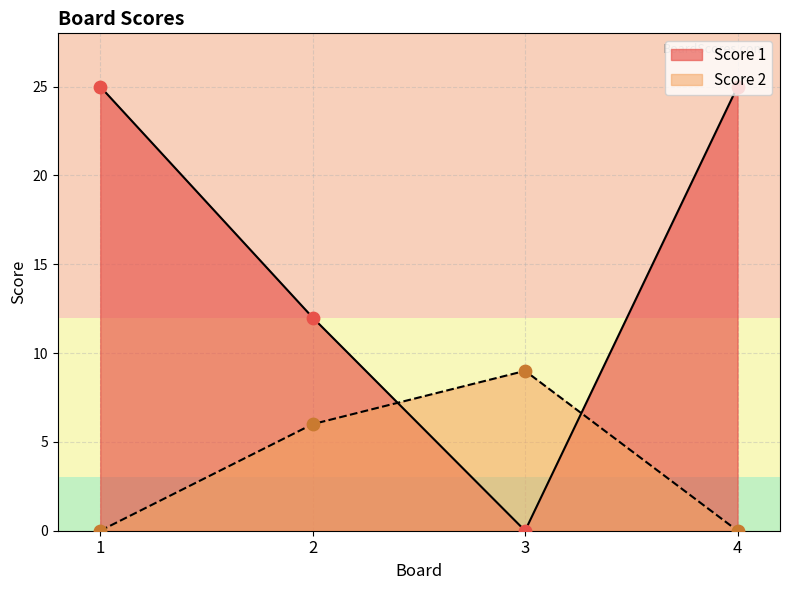

What are all the series names shown in the legend?

Score 1, Score 2